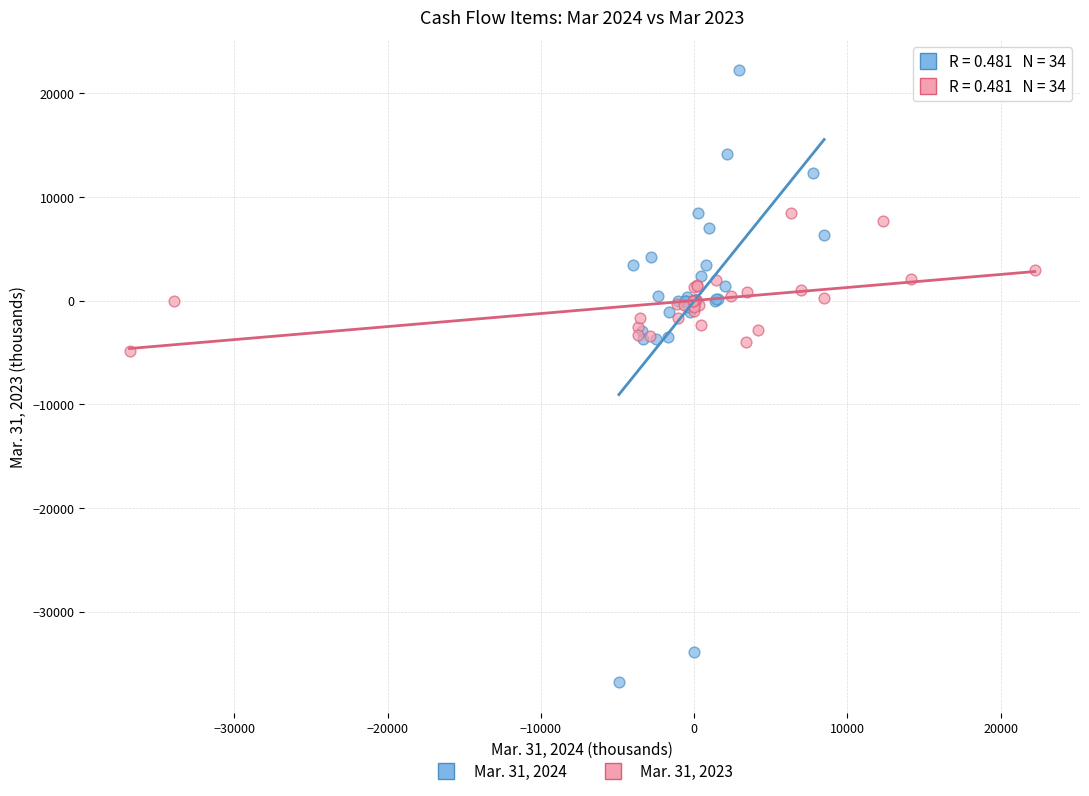

Which series contains the lowest Y value?

Mar. 31, 2024